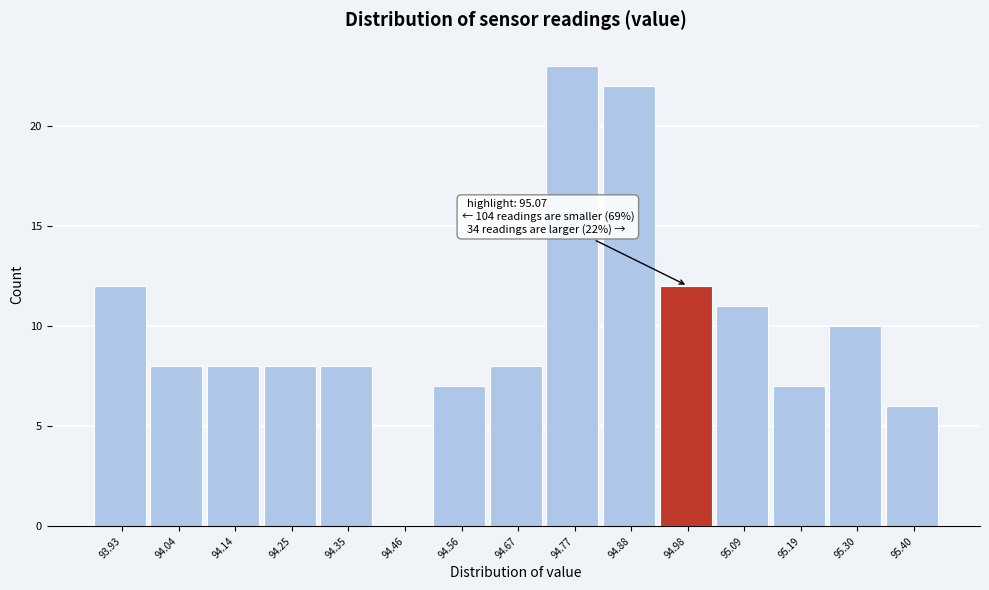

Reading left to right, what are all the values shown in this chart?

93.93=12	94.04=8	94.14=8	94.25=8	94.35=8	94.46=0	94.56=7	94.67=8	94.77=23	94.88=22	94.98=12	95.09=11	95.19=7	95.30=10	95.40=6